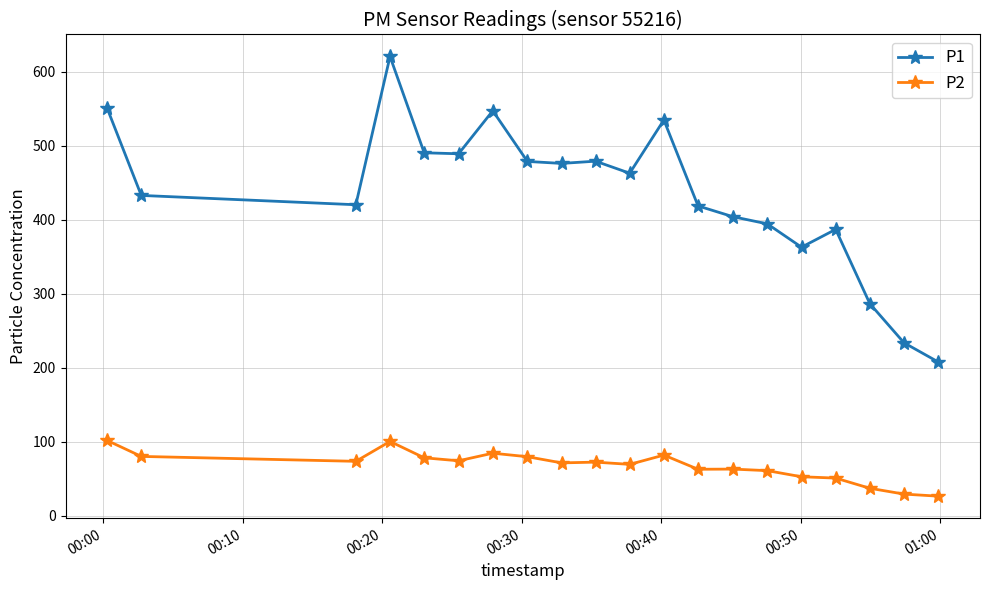

In P1, how many points are higher than both neighbors (excluding endpoints)?

5